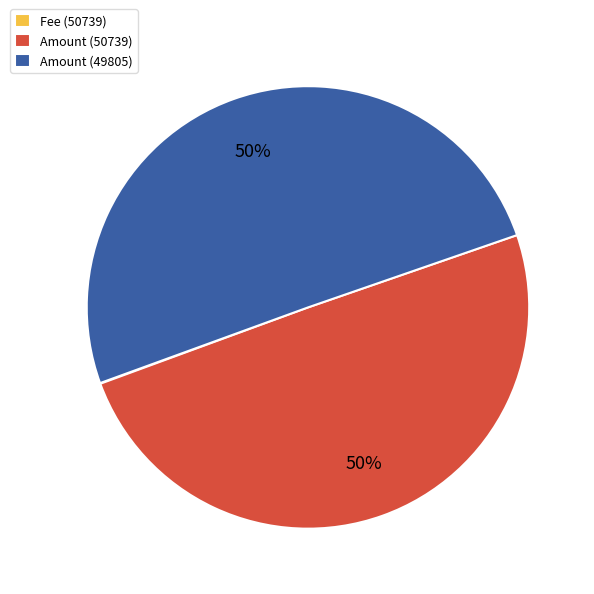

What is the majority slice?

Amount (49805)